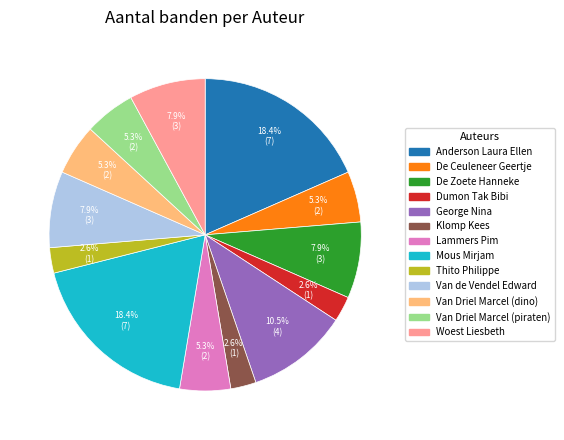

To the nearest percent, what is the average slice percentage?

8%